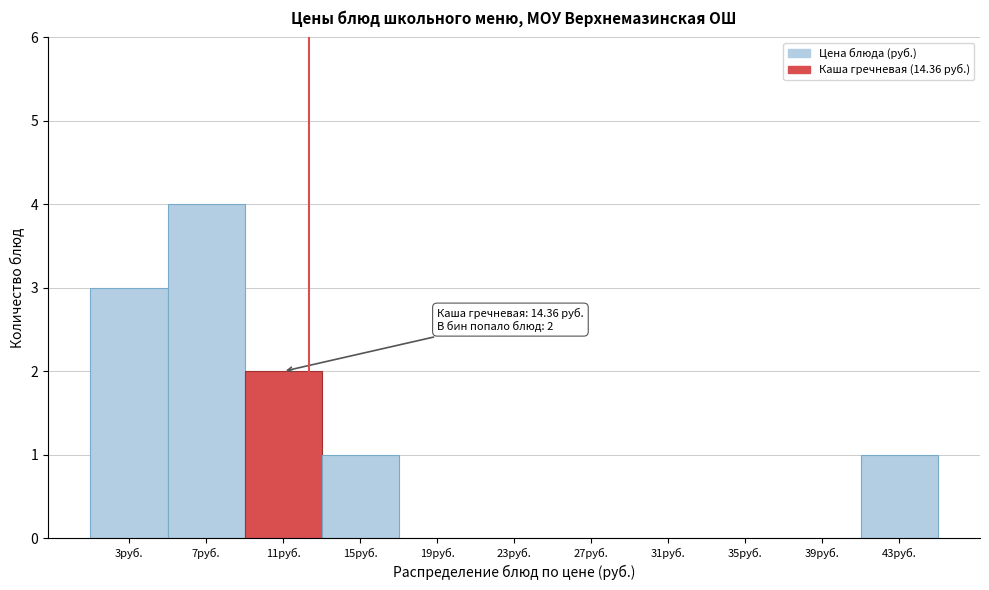

Reading right to left, extract all data points from this chart.

43руб.=1	39руб.=0	35руб.=0	31руб.=0	27руб.=0	23руб.=0	19руб.=0	15руб.=1	11руб.=2	7руб.=4	3руб.=3